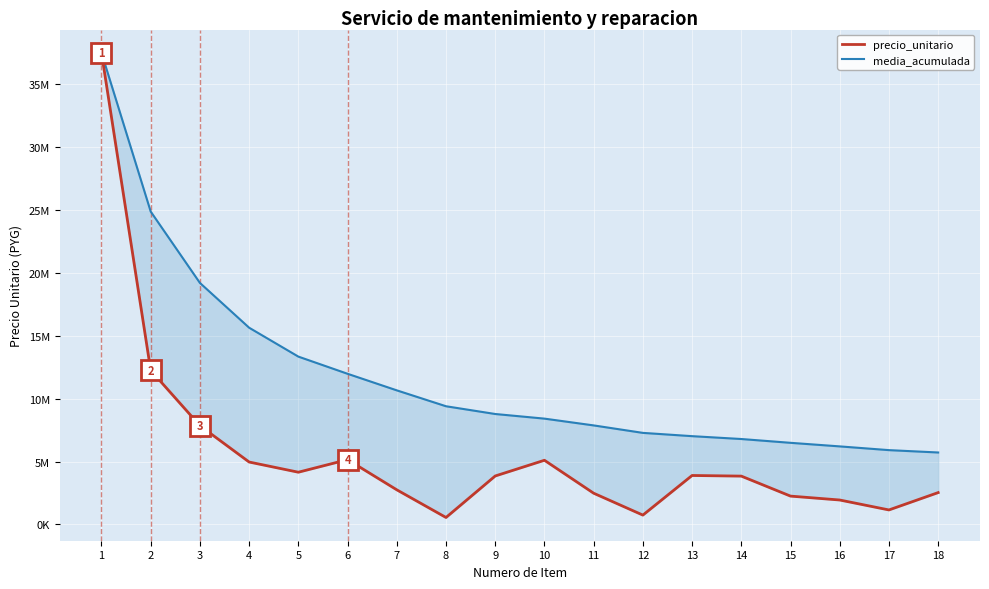

True or false: precio_unitario and media_acumulada intersect in this chart.

False